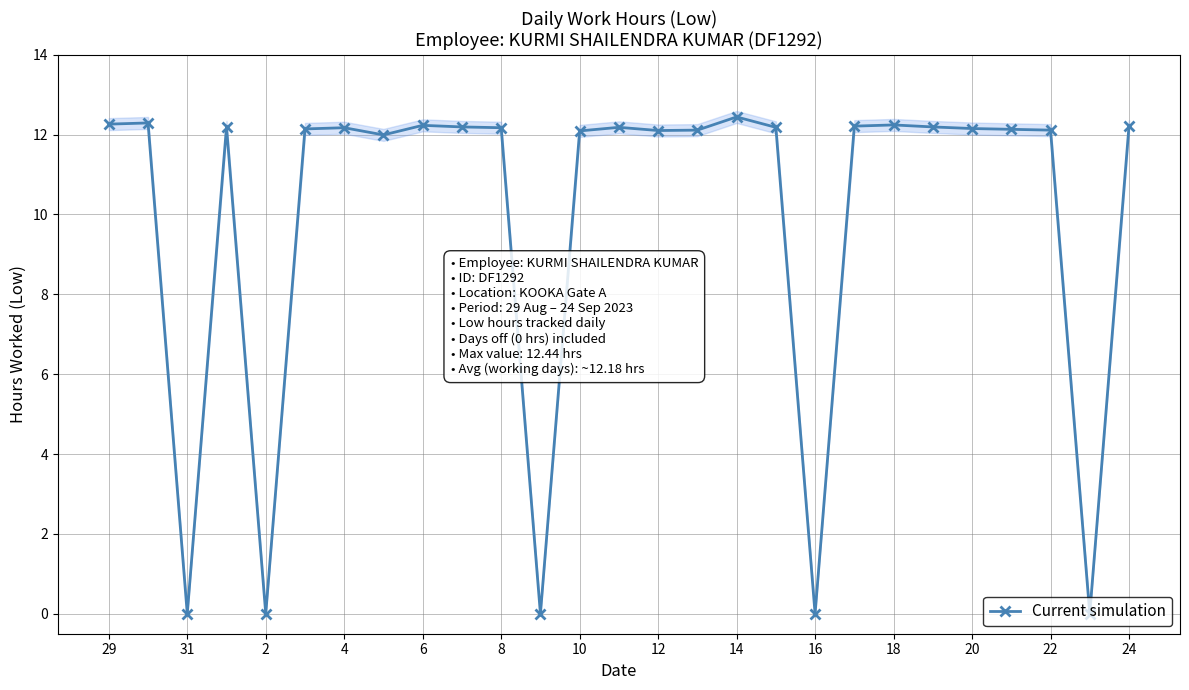

Is it true that Current simulation equals 12.2 at 20?

True